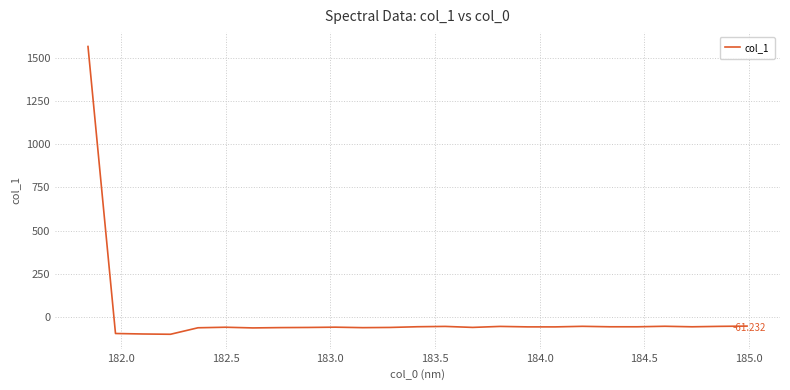

What is the minimum value shown in the chart?

-98.4